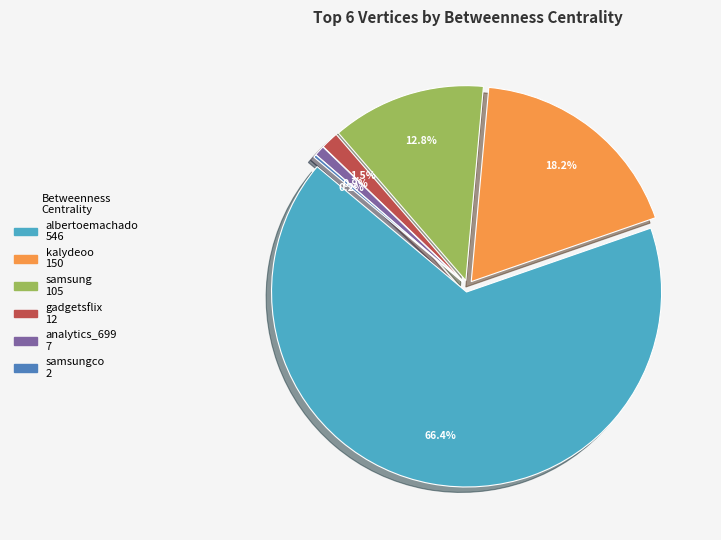

To the nearest percent, what percentage of the pie is kalydeoo?

18%